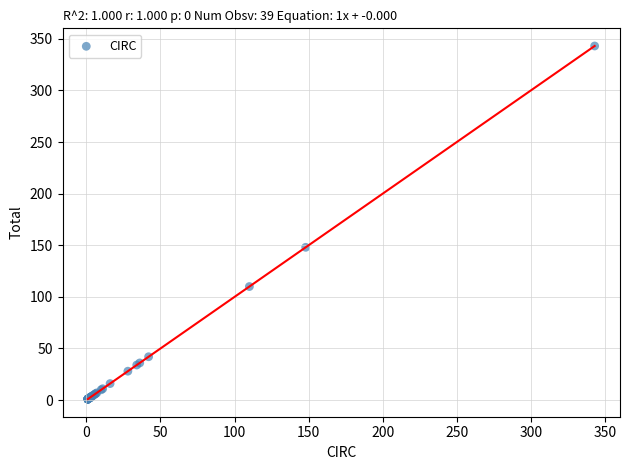

What Y value in the scatter plot is closest to 172?

148